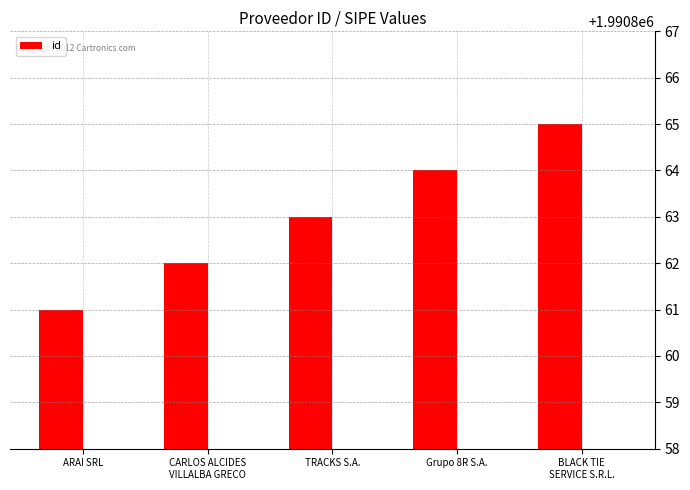

What is the maximum value shown in the chart?

1990865